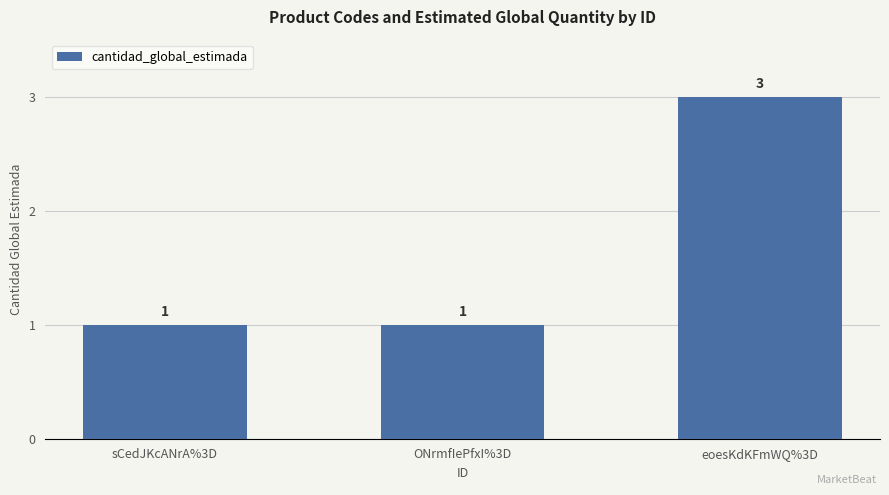

Are the bars grouped side by side (vs. stacked)?

No